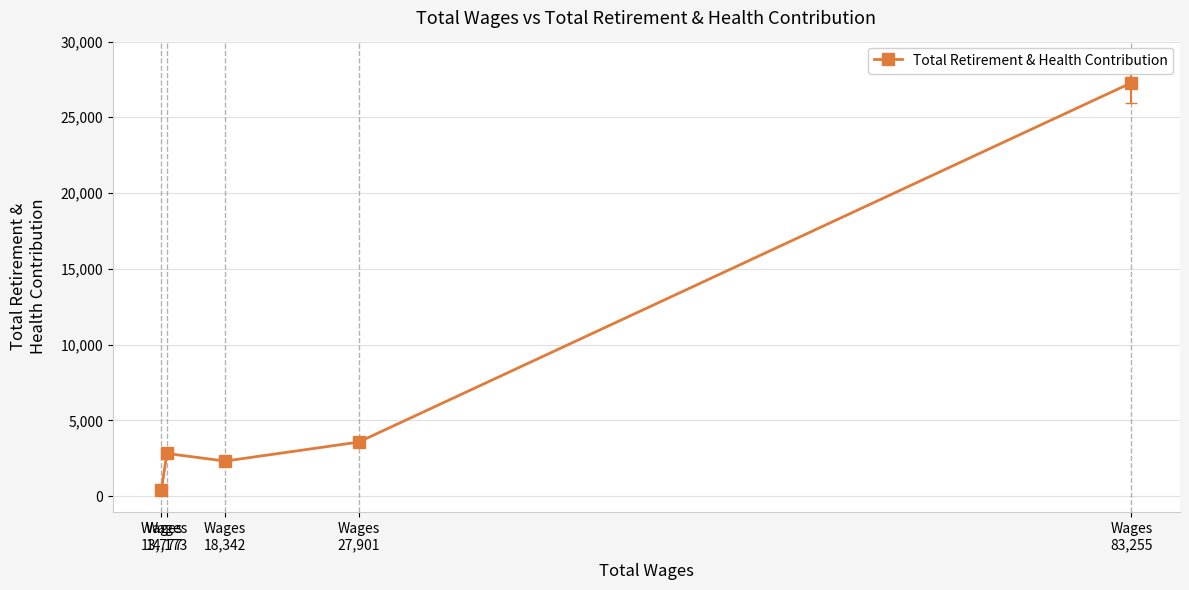

What is the label of the 2nd point from the right?

Wages
27,901